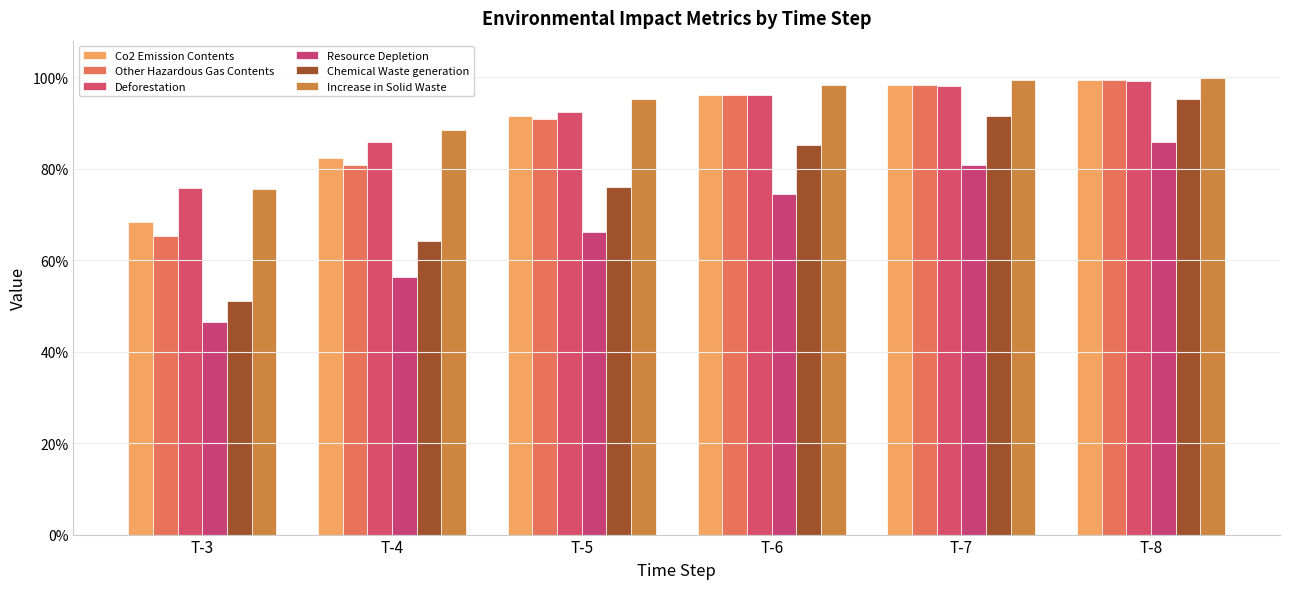

What is the sum of the Other Hazardous Gas Contents values at T-6 and T-4?

1.8